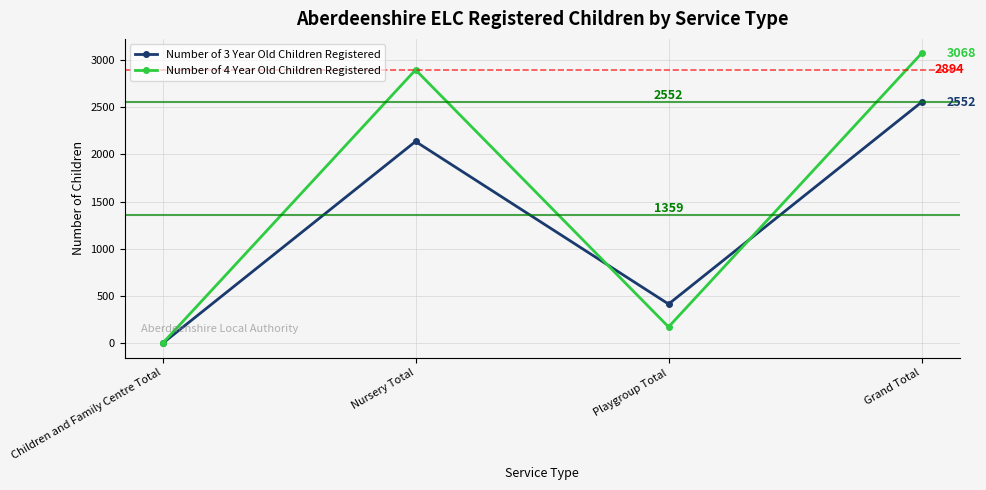

At which category does Number of 3 Year Old Children Registered reach its first local valley?

Playgroup Total